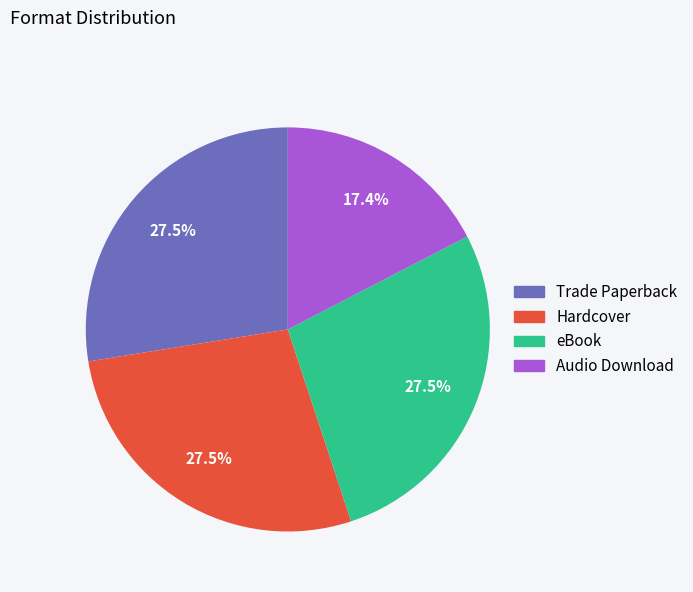

What is the ratio of the value at Audio Download to the value at Hardcover?

0.6